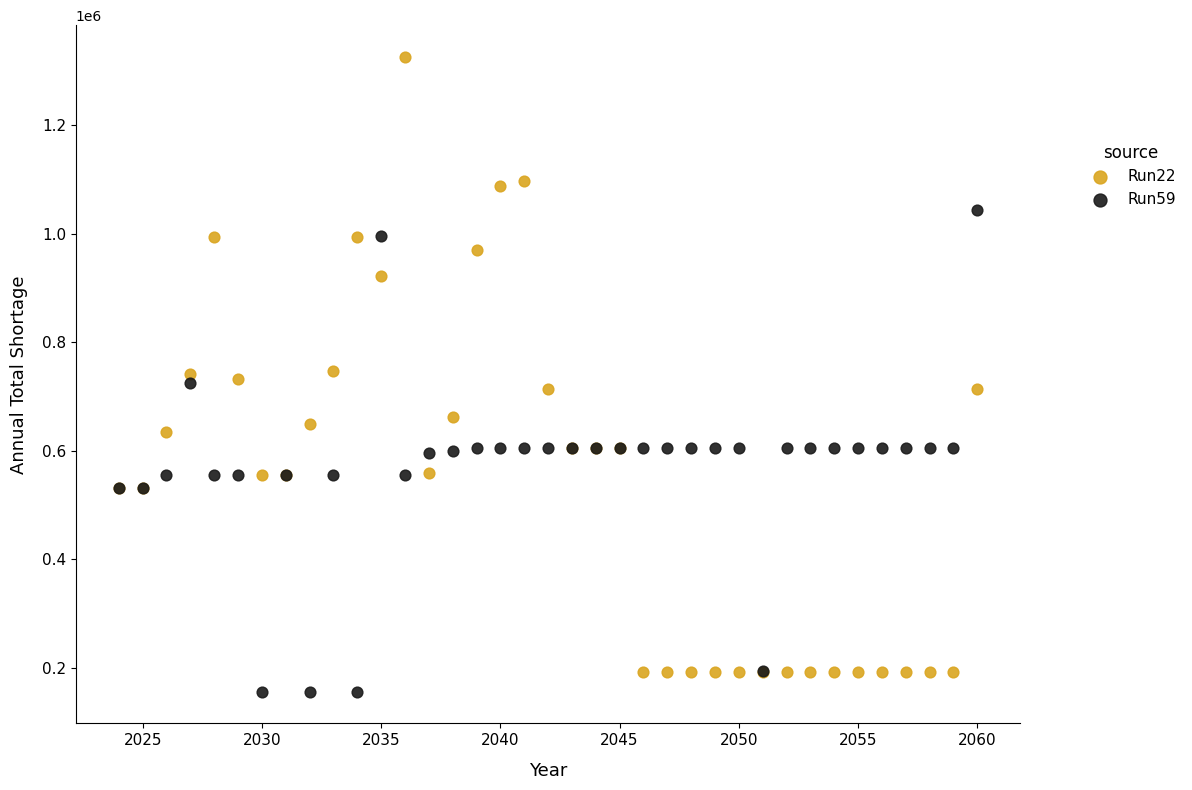

Which series reaches the maximum Y coordinate?

Run22